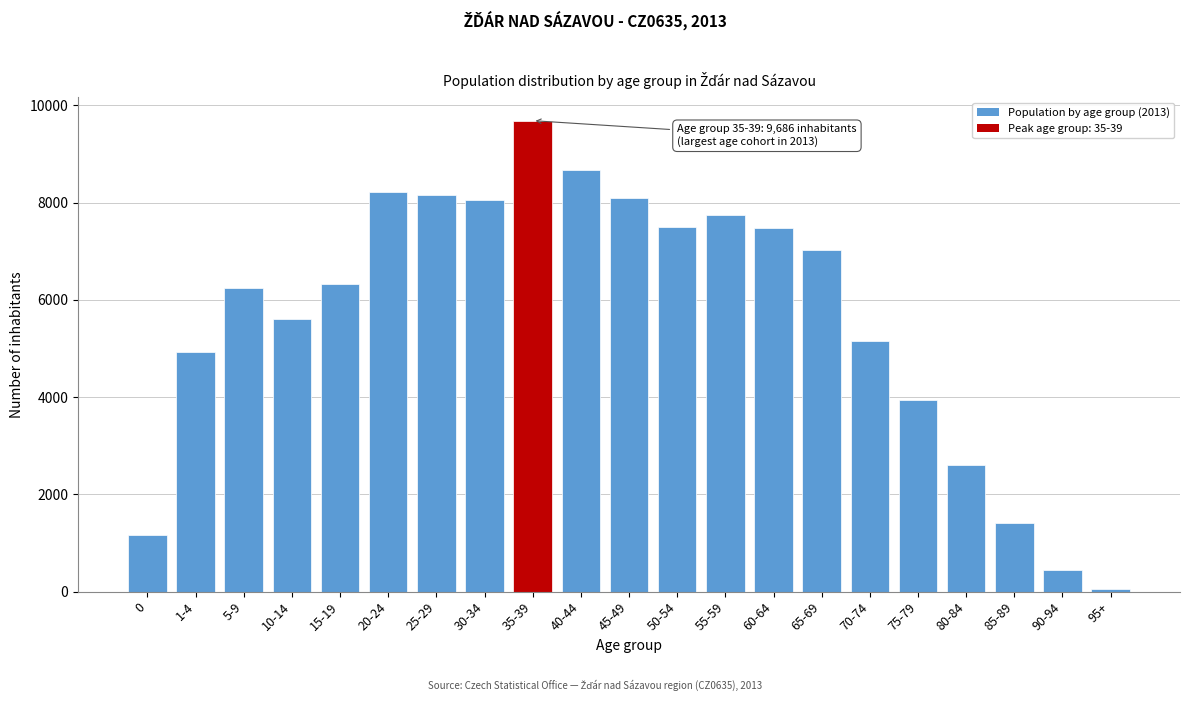

Approximately how many times larger is the value at 5-9 compared to 80-84?

2.4